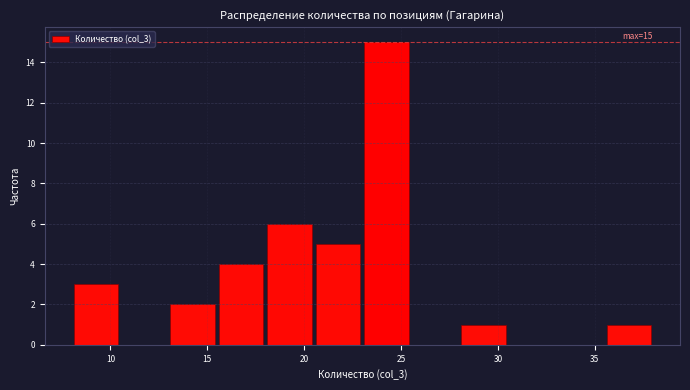

Over which range of the x-axis is the bar tallest?

23.0 to 25.5